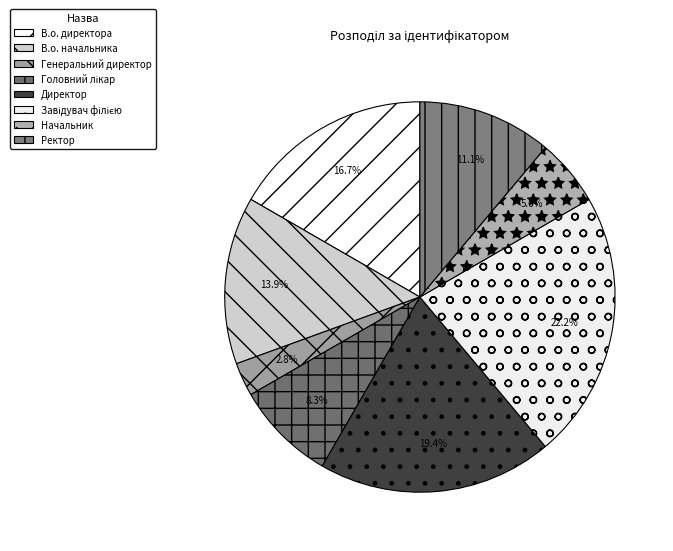

How many slices are in this pie chart?

8